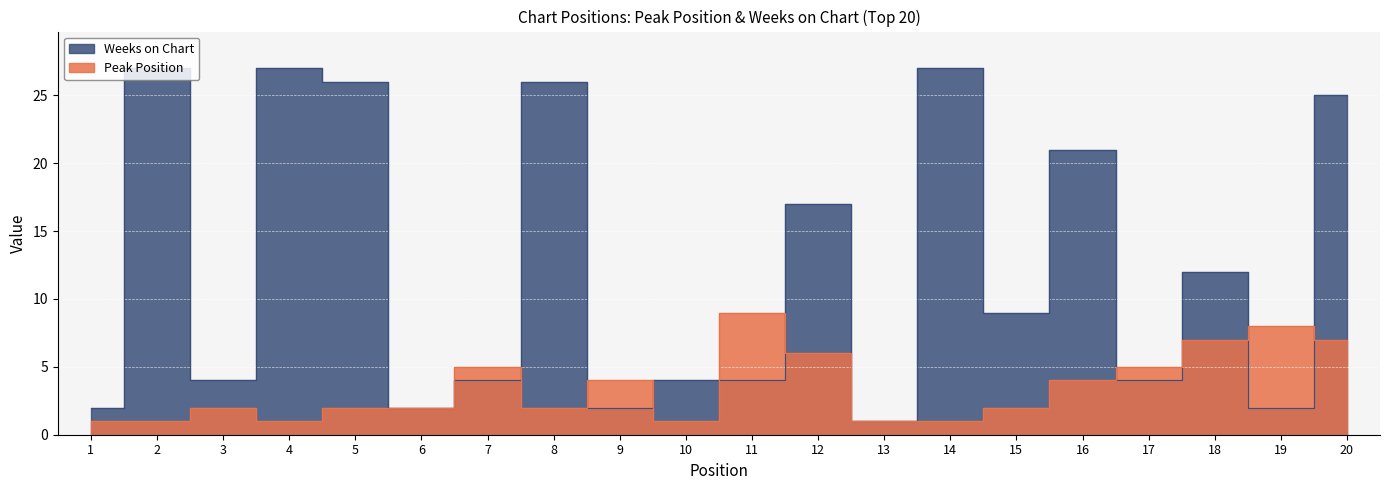

Is the value of Weeks on Chart at 20 greater than the value of Peak Position at 4?

Yes